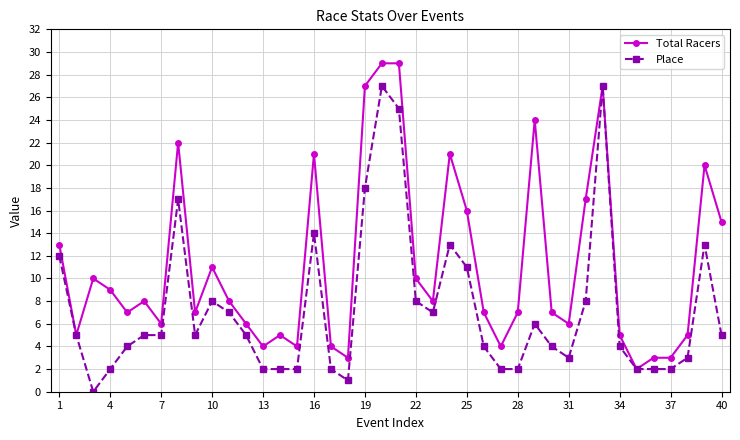

What is the maximum value shown in the chart?

29